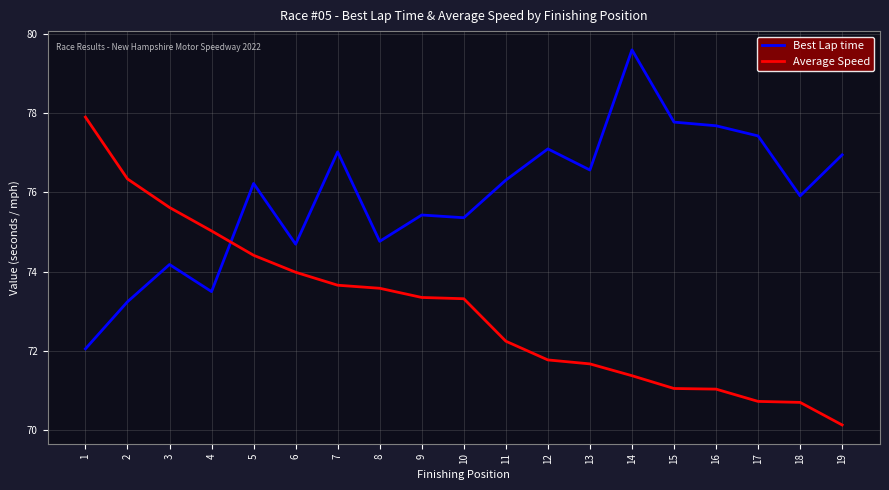

Between which two adjacent categories do Best Lap time and Average Speed first intersect?

4 and 5